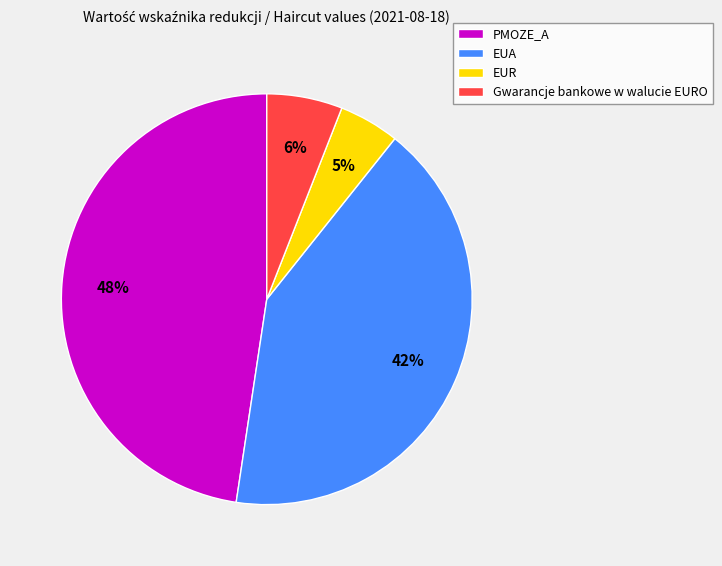

Do Gwarancje bankowe w walucie EURO and PMOZE_A together represent more than half of the pie?

Yes